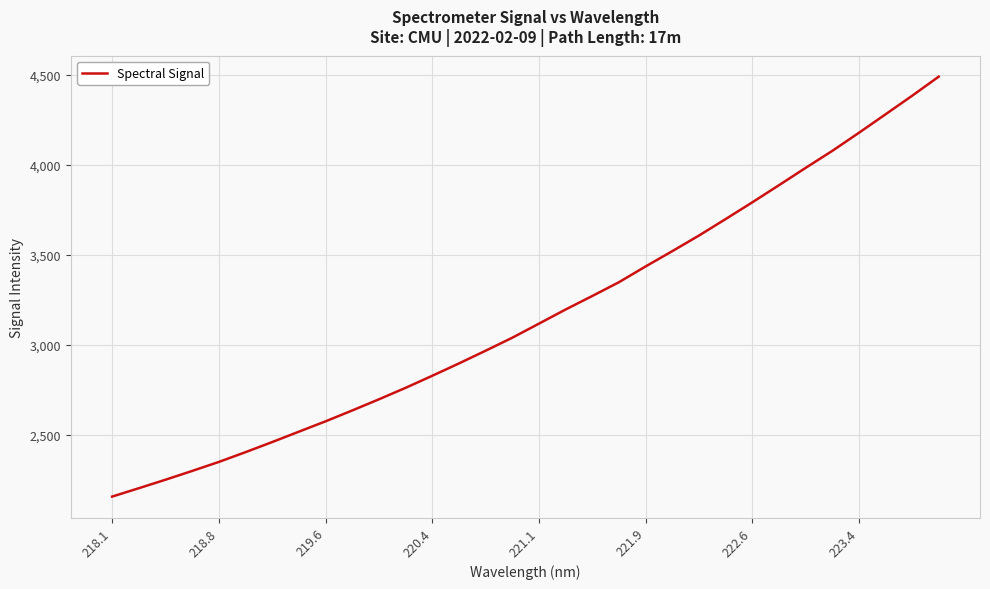

What is the maximum value shown in the chart?

4490.6